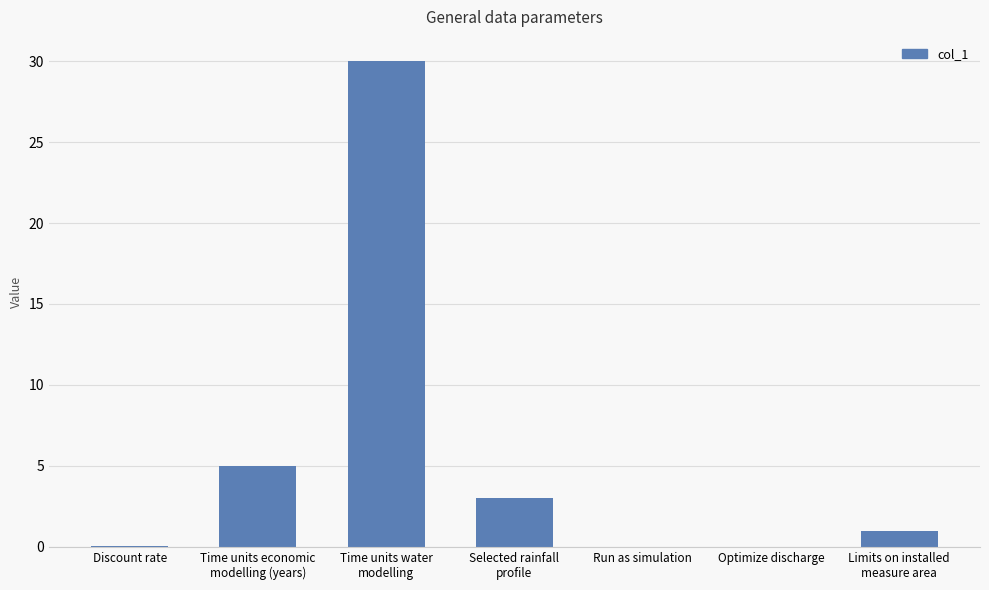

What is the greatest value displayed?

30.0